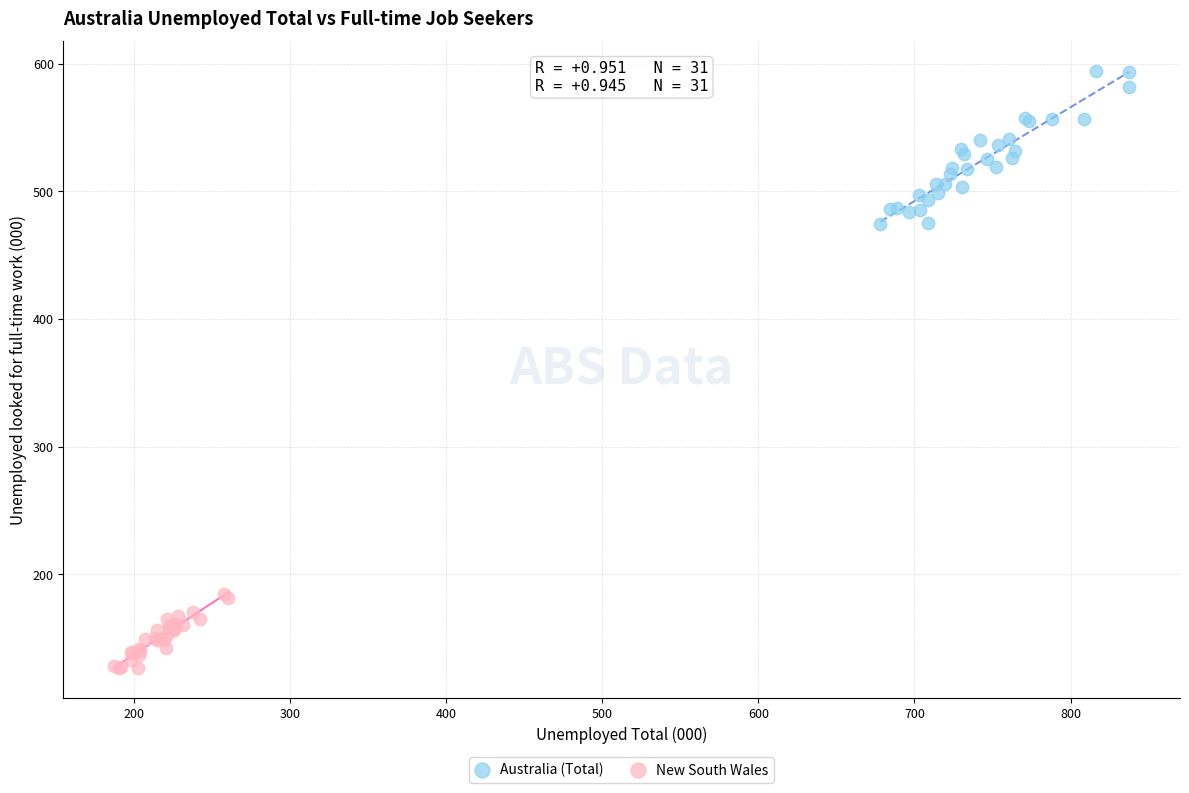

Which series has the largest Y range (max minus min)?

Australia (Total)